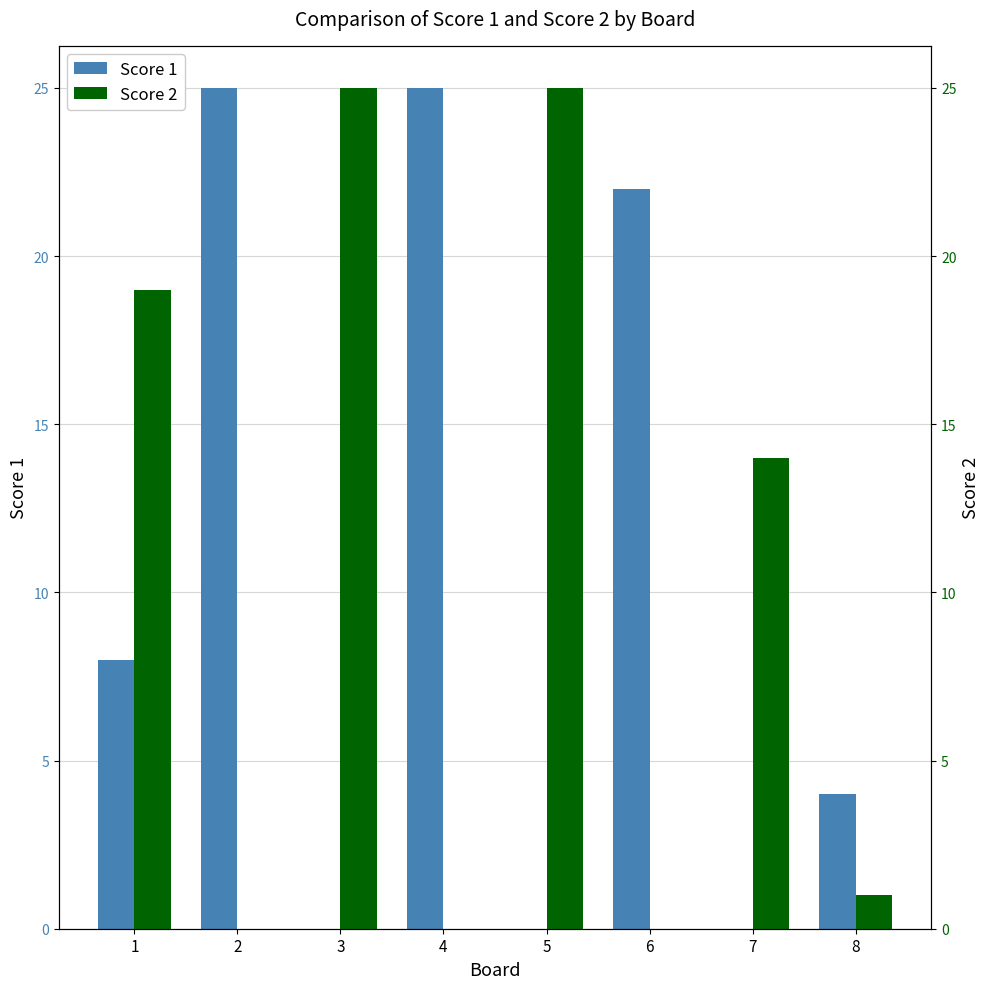

Which series has the widest spread of values?

Score 1